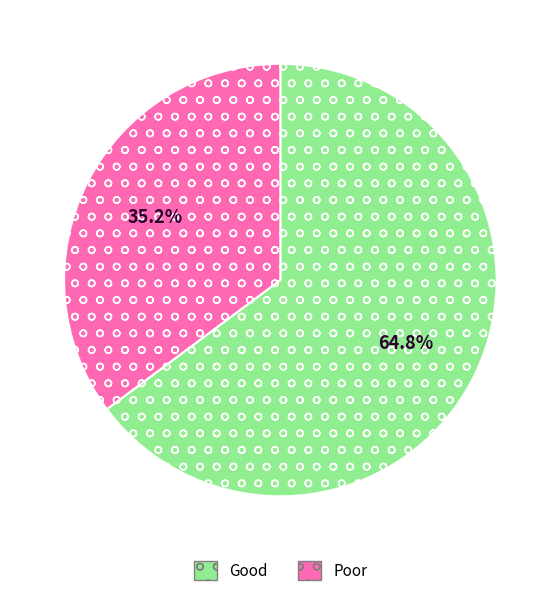

Between Poor and Good, which is larger?

Good